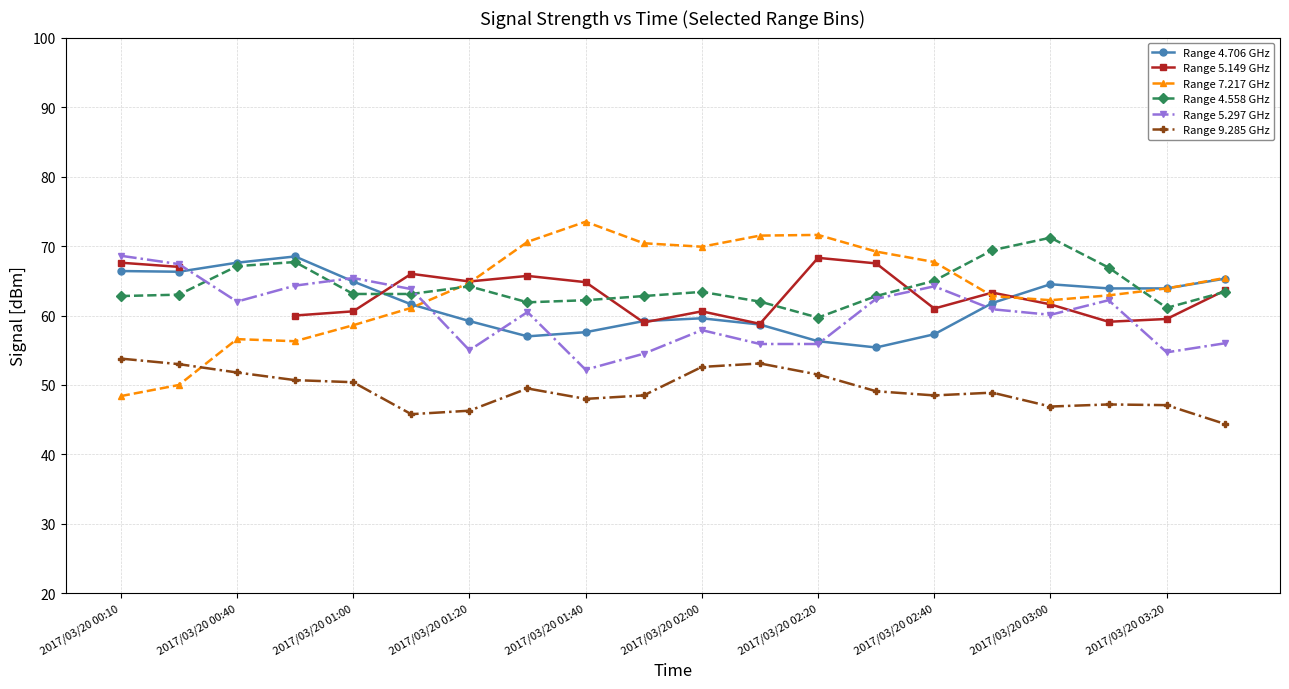

Does the chart have visible grid lines?

Yes